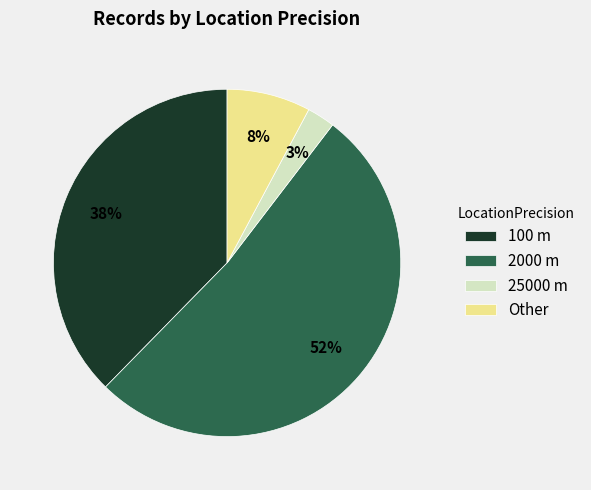

To the nearest percent, what is the difference between the largest and smallest slice percentages?

49%